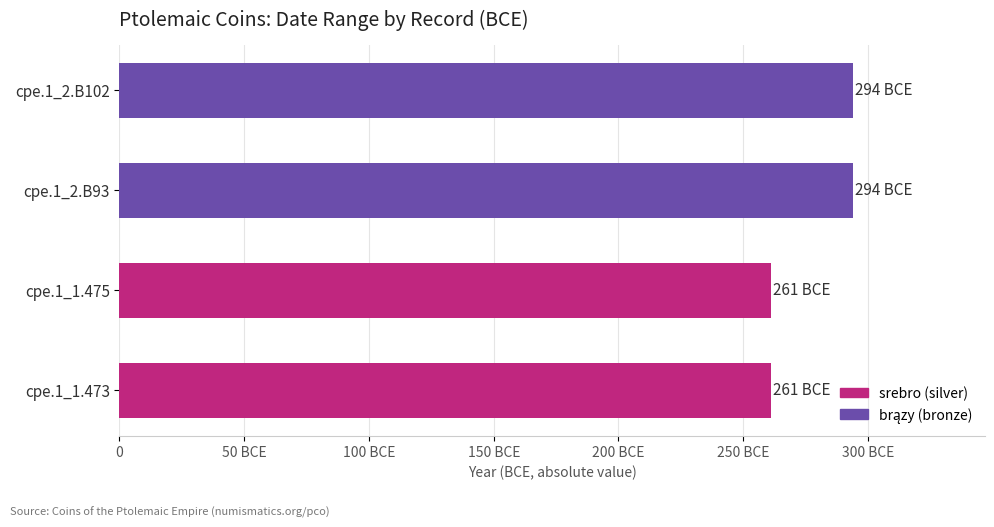

Are the bars horizontal?

Yes